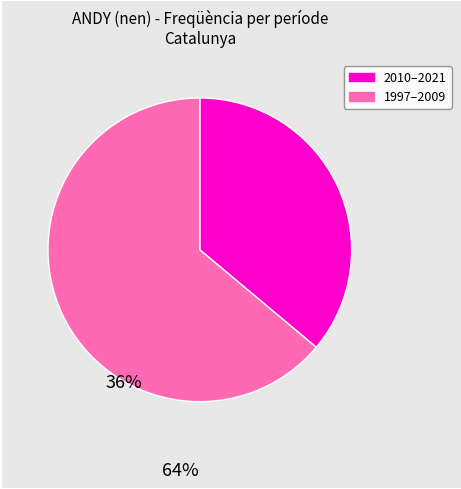

Is there any slice that represents more than half of the pie?

Yes